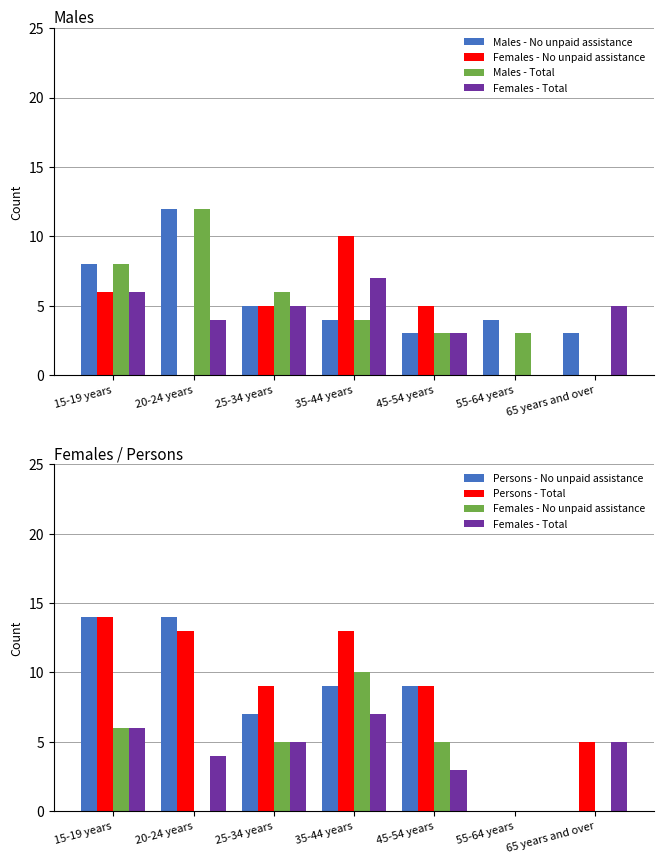

True or false: Females - No unpaid assistance has a value of 5 at 55-64 years.

False